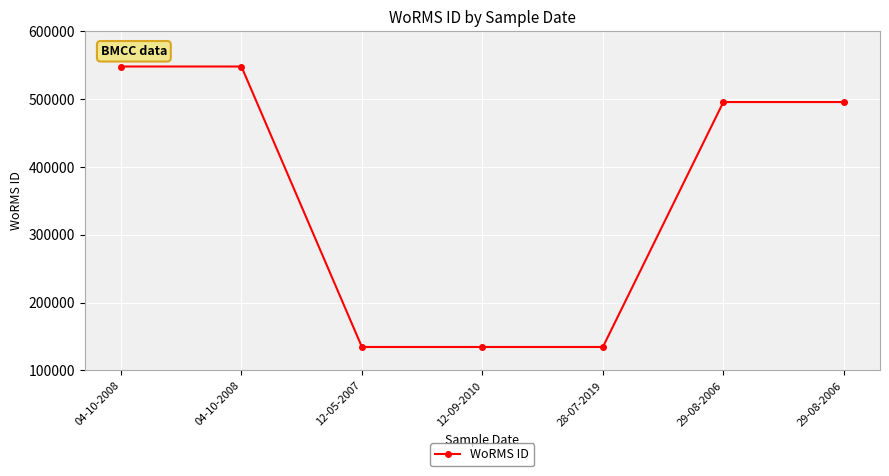

How many data points does each series have?

7